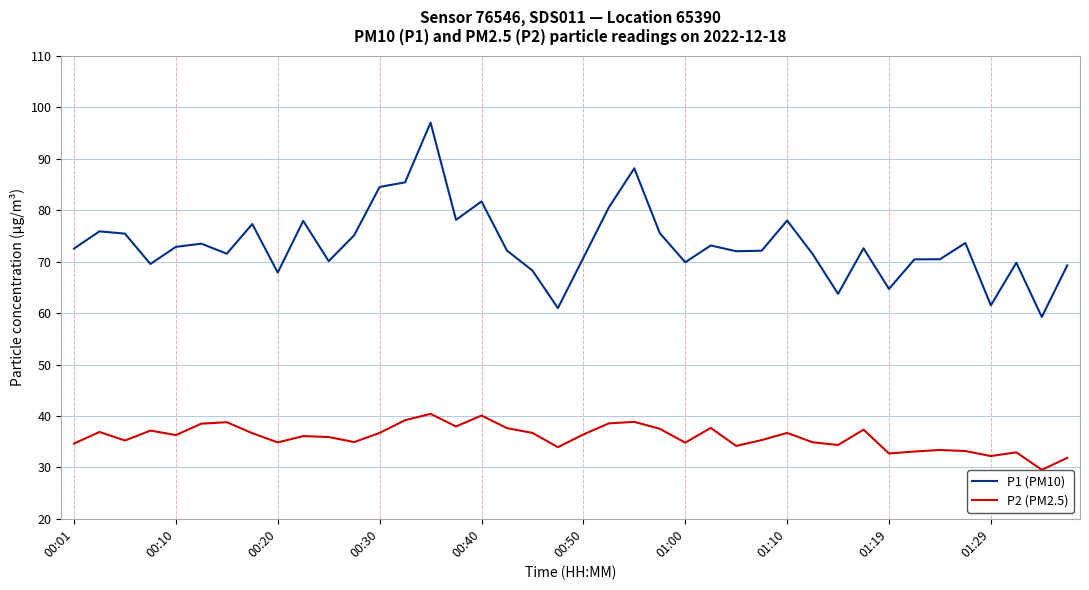

Which series has the largest total across all categories?

P1 (PM10)